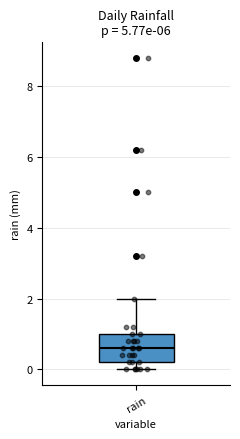

Transcribe this box plot: give where the median line is, the range the box spans, and where the two whiskers end, as read against the y-axis. The values are not printed on the chart, so give them approximately, as read against the axis.

median 0.6, box 0.2 to 1.0, whiskers 0.0 to 2.0